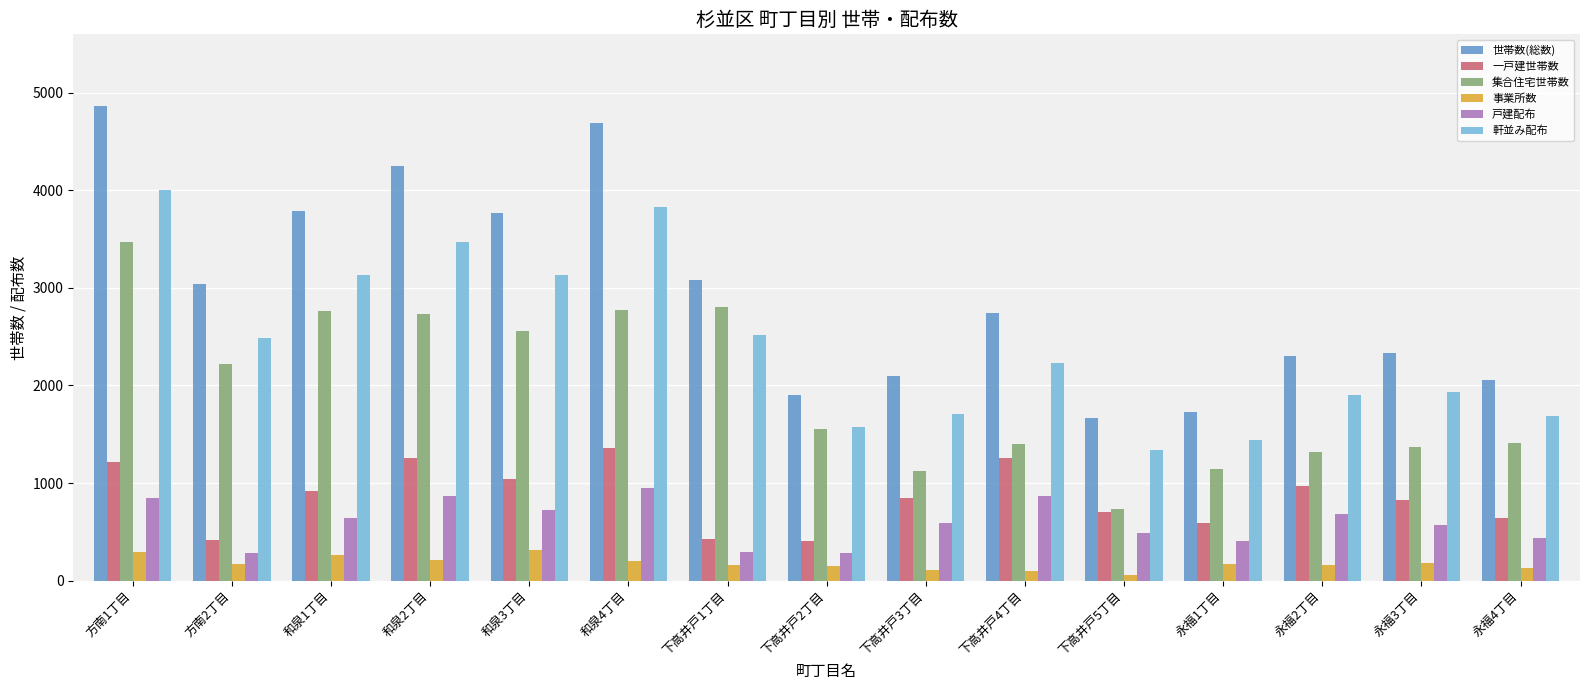

What is the highest value of the 世帯数(総数) series?

4870